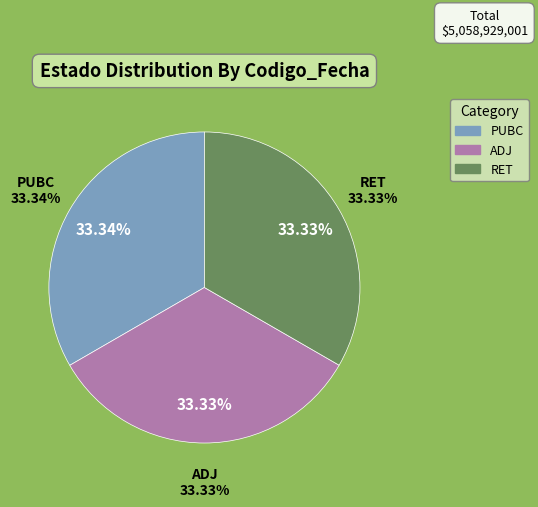

To the nearest percent, what is the average slice percentage?

33%